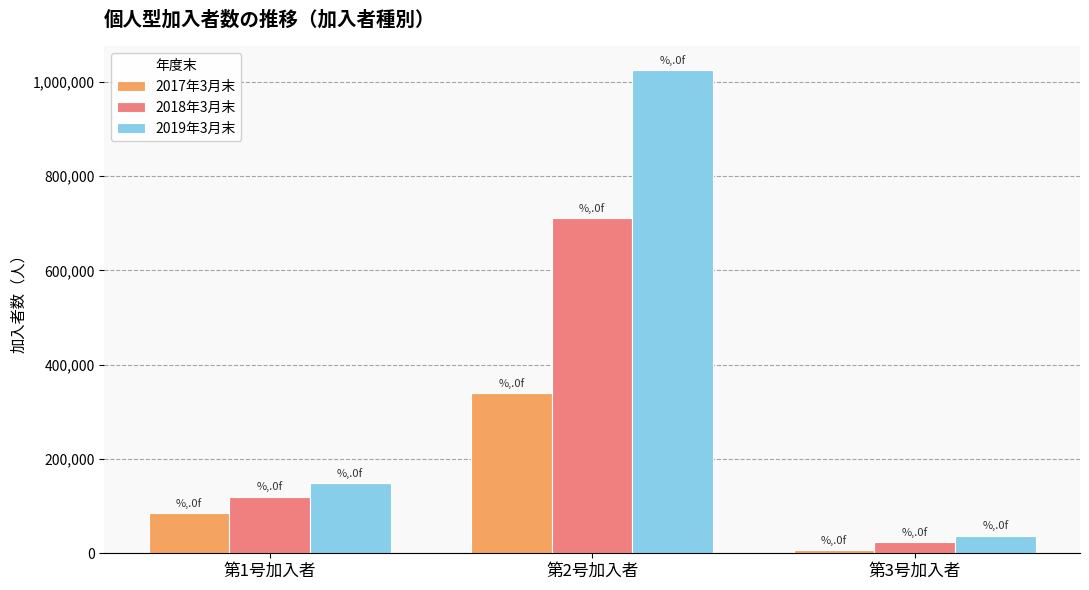

Between 第1号加入者 and 第2号加入者, which series saw the biggest shift?

2019年3月末